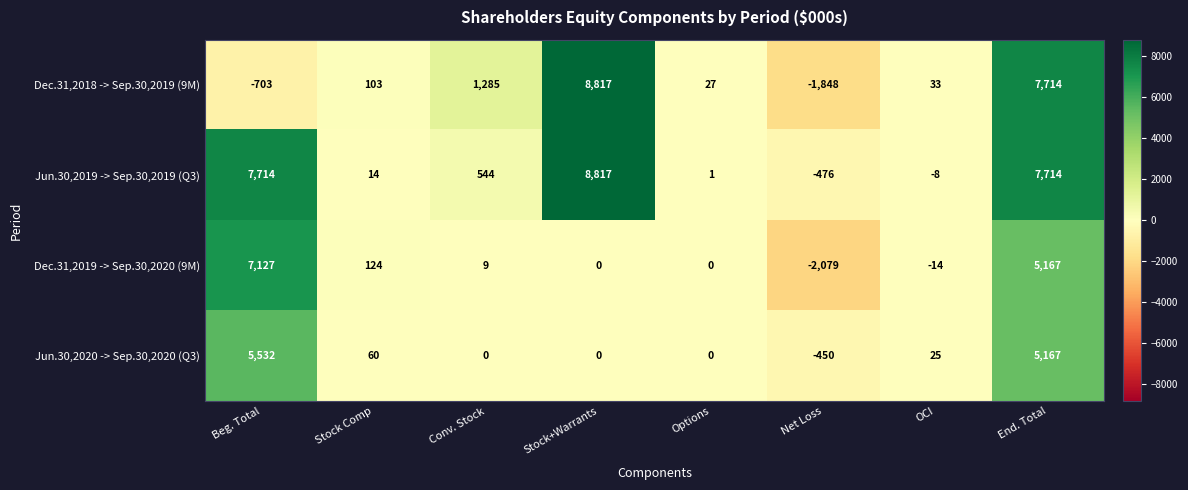

Which series has the largest range (max minus min)?

Dec.31,2018 -> Sep.30,2019 (9M)